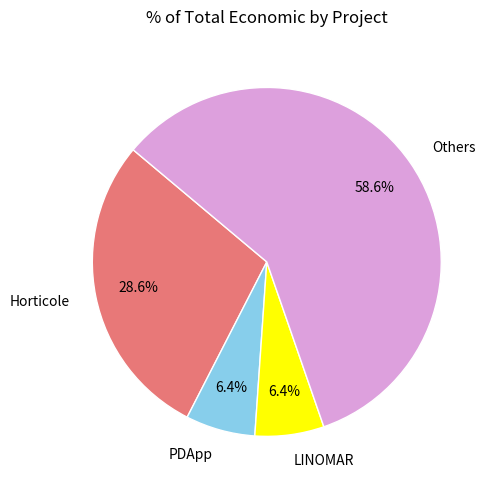

Which has a higher value, Horticole or Others?

Others